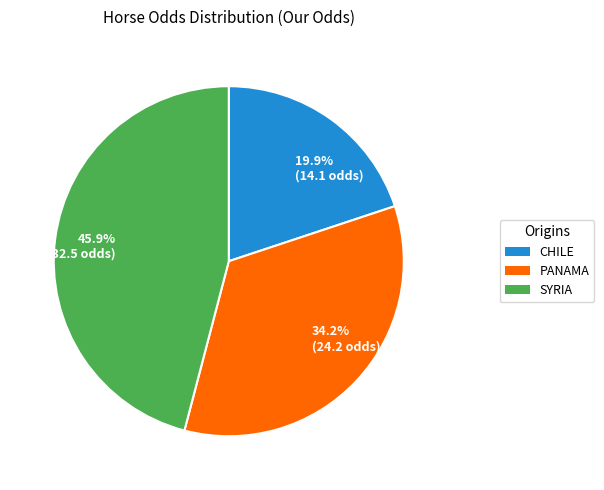

What percentage do 45.9% (32.5 odds) and 19.9% (14.1 odds) together represent?

65.8%